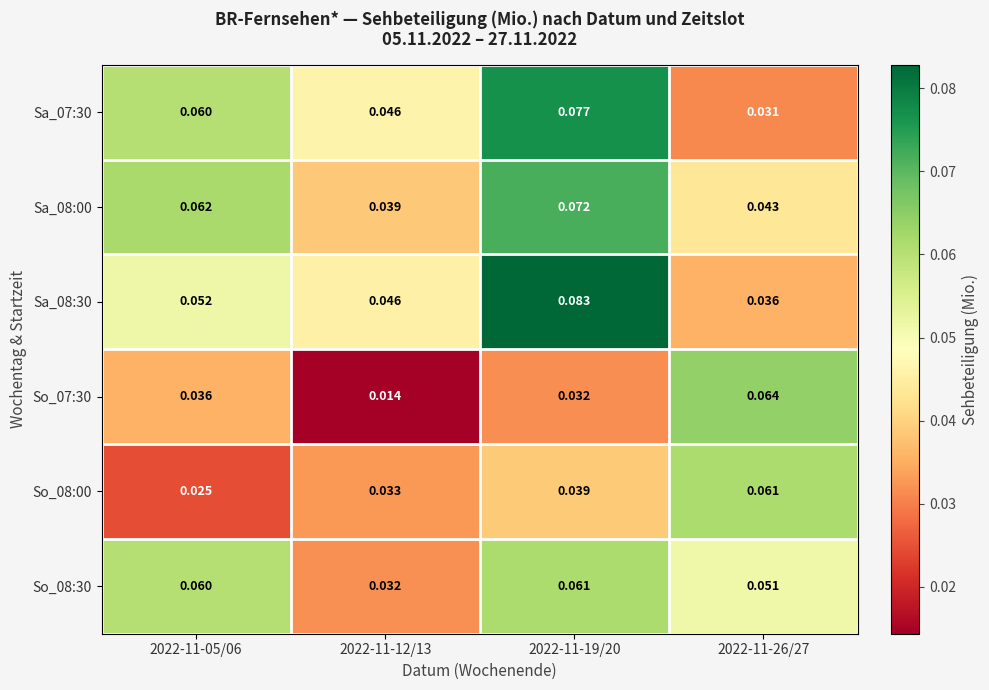

At which category is the sum across all series the highest?

2022-11-19/20